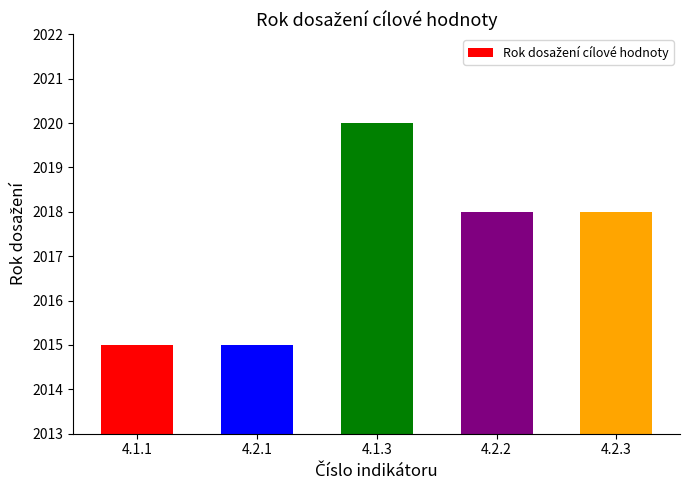

What is the change in value from 4.2.1 to 4.2.2?

+3